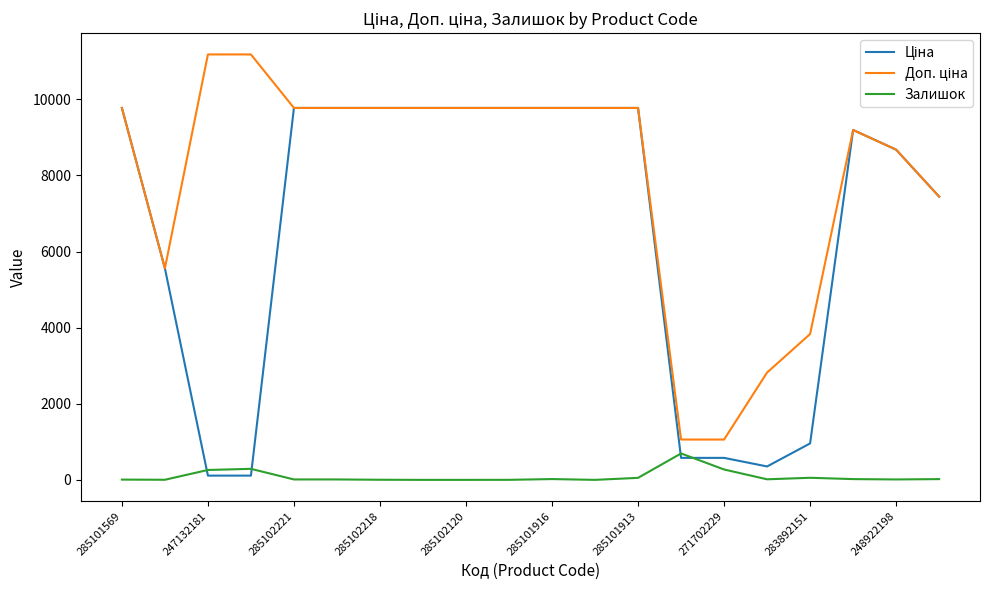

What is the highest value of the Залишок series?

694.0